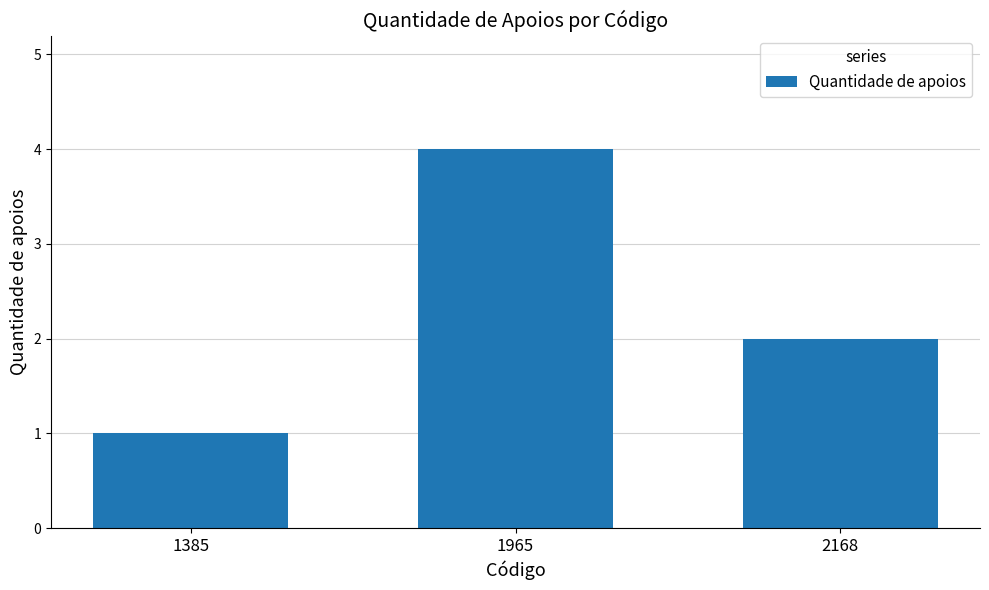

Is it true that the value at 1385 is 2?

False